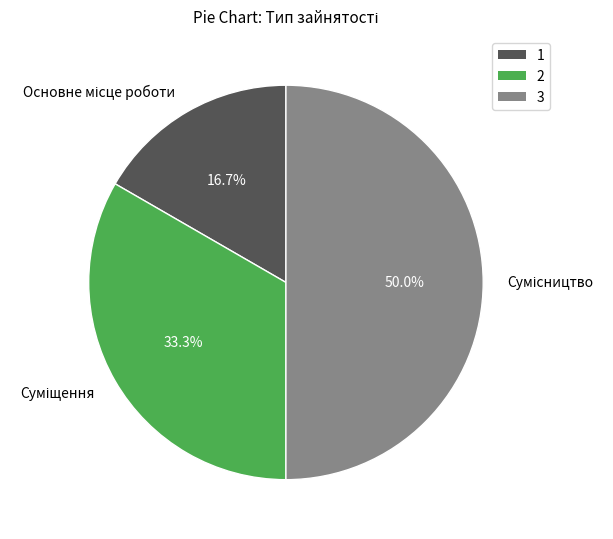

To the nearest percent, what percentage of the pie is Суміщення?

33%